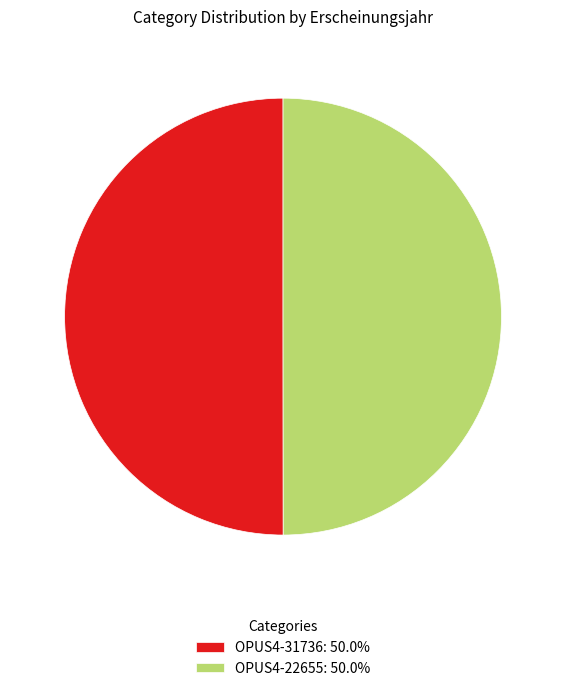

Is the sum of OPUS4-31736: 50.0% and OPUS4-22655: 50.0% greater than half?

Yes